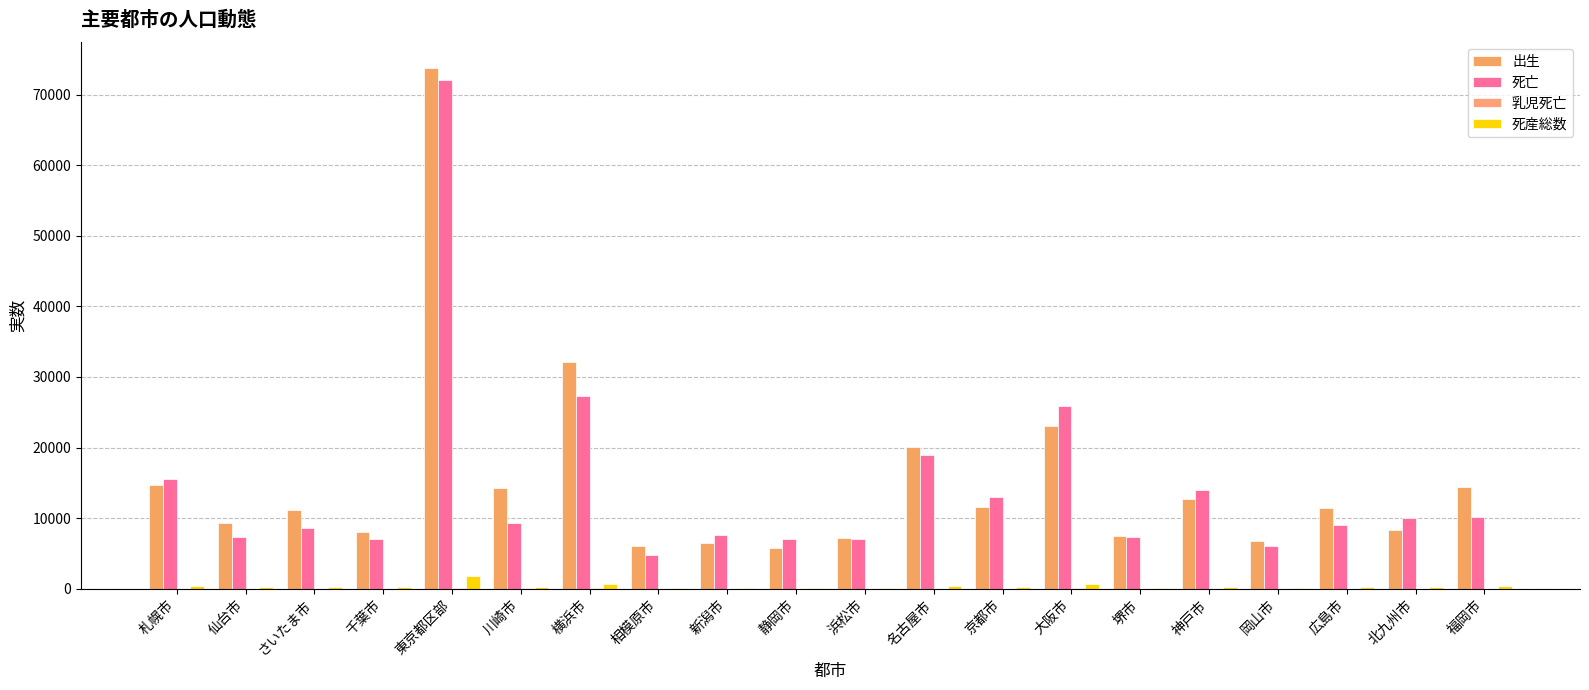

Reading left to right, extract all data points from this chart.

出生: 札幌市=14739	仙台市=9295	さいたま市=11131	千葉市=8087	東京都区部=73740	川崎市=14292	横浜市=32053	相模原市=6036	新潟市=6531	静岡市=5794	浜松市=7209	名古屋市=20125	京都市=11556	大阪市=23061	堺市=7504	神戸市=12665	岡山市=6752	広島市=11478	北九州市=8302	福岡市=14483
死亡: 札幌市=15482	仙台市=7371	さいたま市=8645	千葉市=7011	東京都区部=72069	川崎市=9272	横浜市=27304	相模原市=4780	新潟市=7604	静岡市=7058	浜松市=7033	名古屋市=19014	京都市=13012	大阪市=25925	堺市=7347	神戸市=14048	岡山市=6088	広島市=9102	北九州市=10083	福岡市=10131
乳児死亡: 札幌市=26	仙台市=25	さいたま市=31	千葉市=22	東京都区部=136	川崎市=41	横浜市=72	相模原市=18	新潟市=8	静岡市=7	浜松市=16	名古屋市=34	京都市=28	大阪市=59	堺市=14	神戸市=31	岡山市=10	広島市=29	北九州市=16	福岡市=36
死産総数: 札幌市=443	仙台市=211	さいたま市=263	千葉市=192	東京都区部=1828	川崎市=263	横浜市=664	相模原市=142	新潟市=174	静岡市=144	浜松市=146	名古屋市=455	京都市=252	大阪市=607	堺市=168	神戸市=295	岡山市=151	広島市=234	北九州市=274	福岡市=410